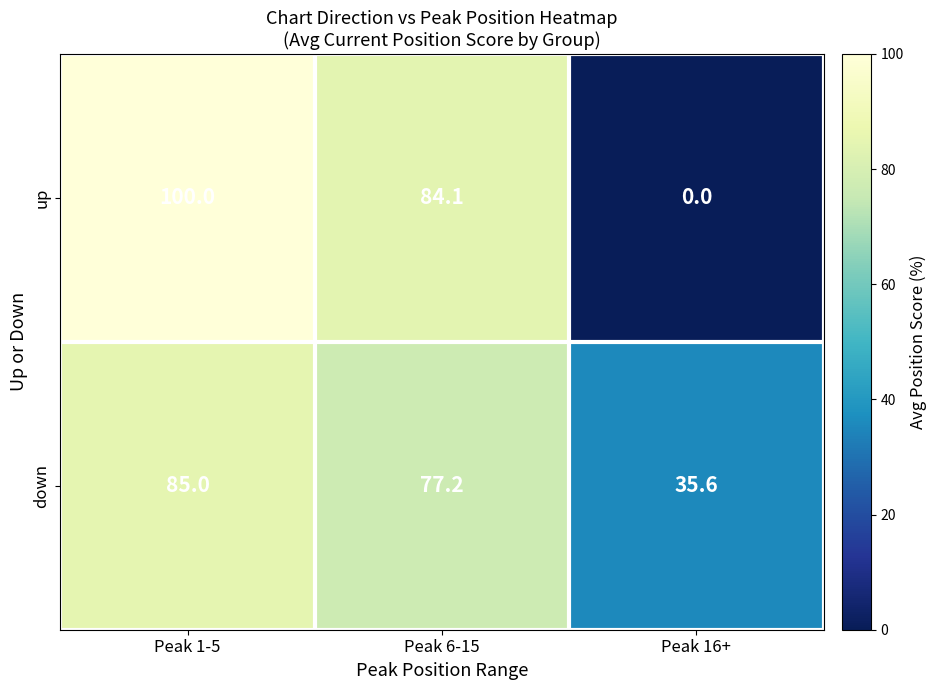

Rank the series by their maximum value, from lowest to highest.

down, up